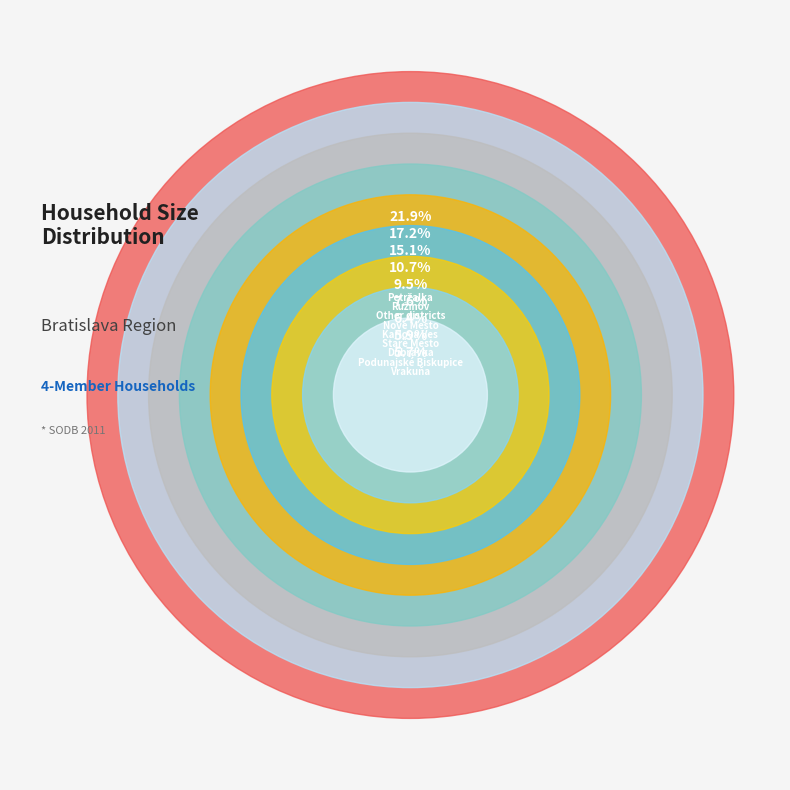

What is the ratio of the value at Vrakuňa to the value at Rusovce?

6.2